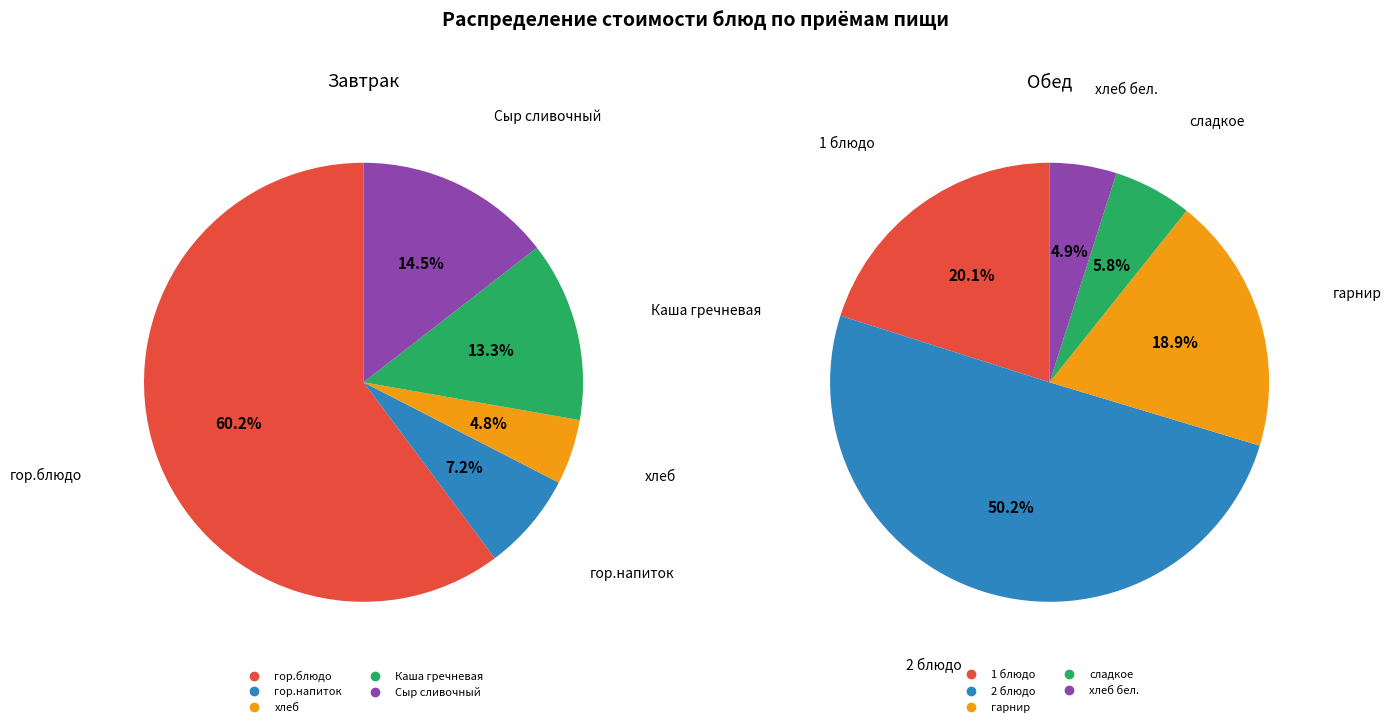

What is the spread (max minus min) of values at гор.напиток?

6.5